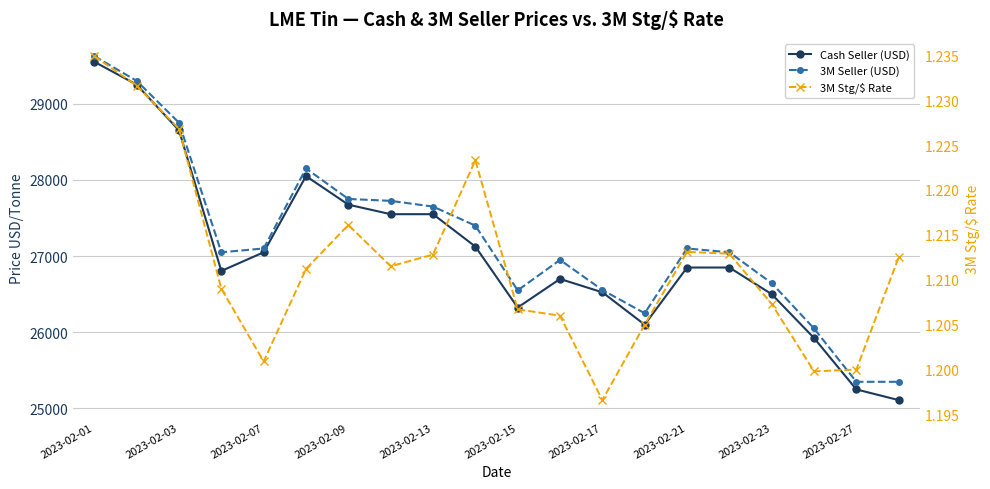

Does the chart display data point markers on the line(s)?

Yes